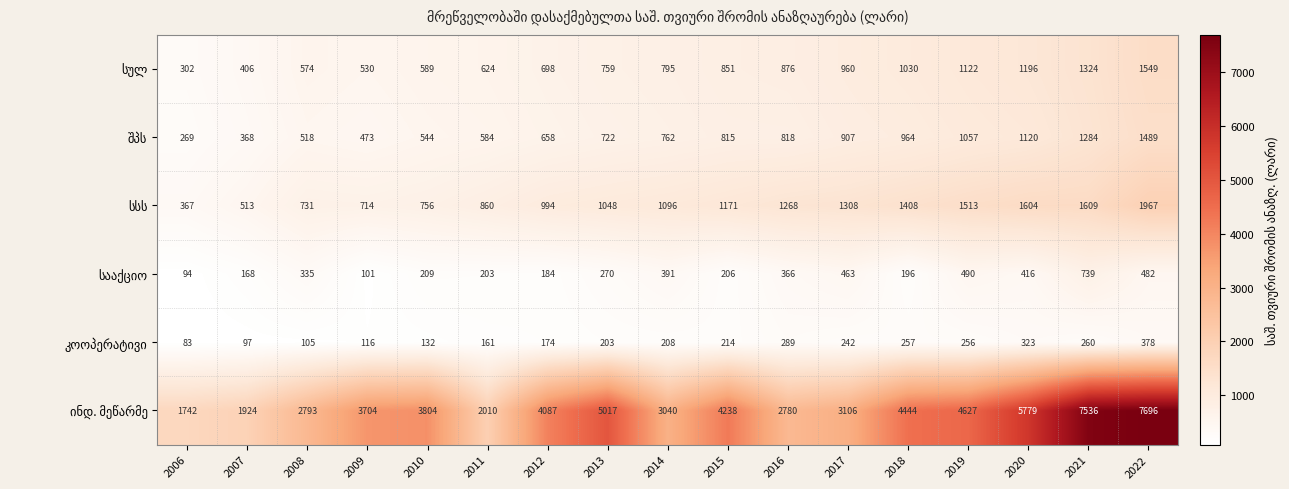

At how many categories does at least one series exceed 2930?

12